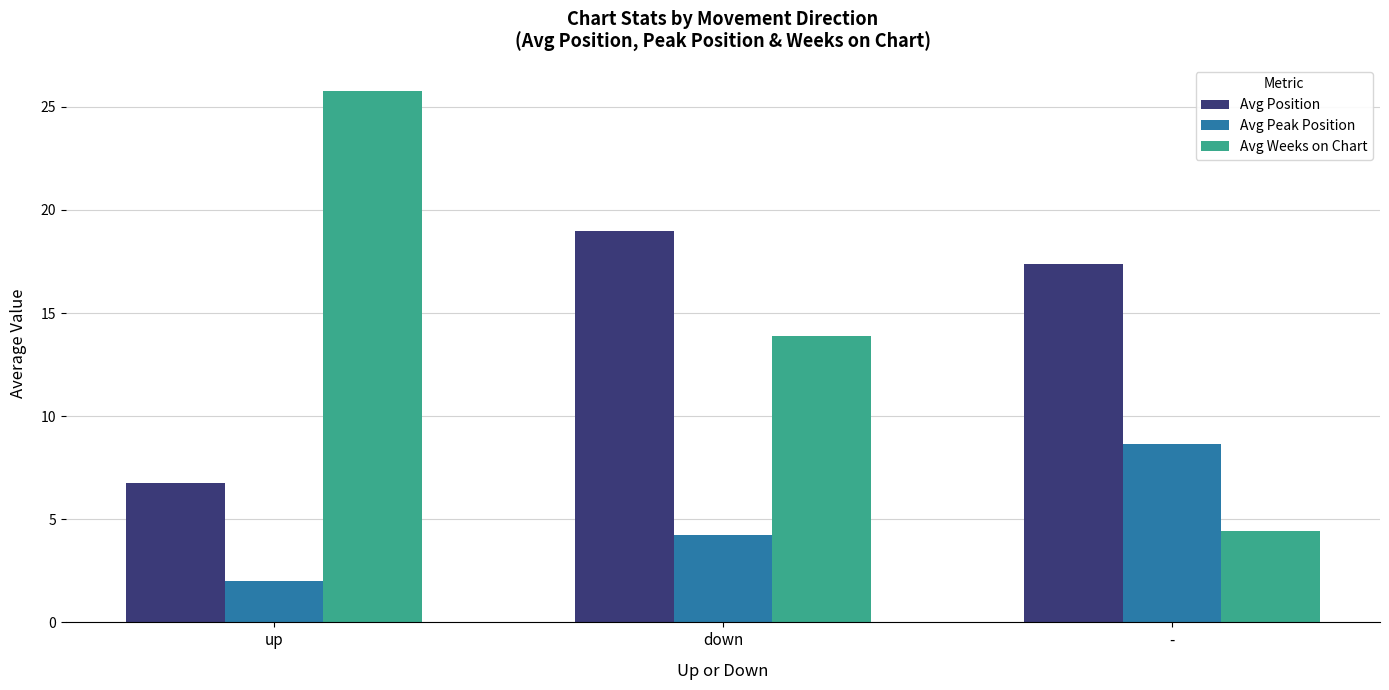

Between up and -, which series saw the biggest shift?

Avg Weeks on Chart